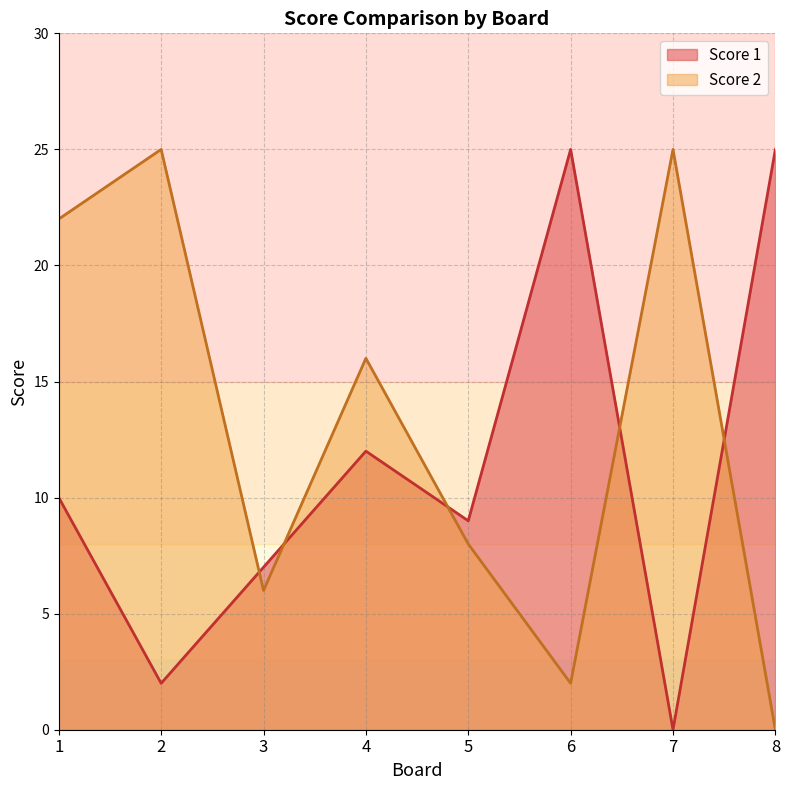

Which series has the largest range (max minus min)?

Score 1